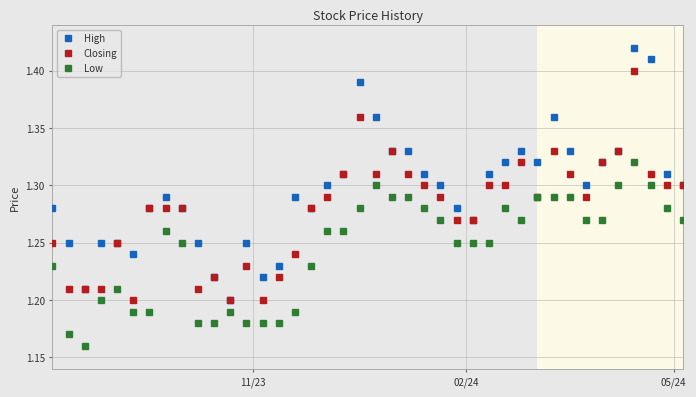

Rank the series by their maximum value, from highest to lowest.

High, Closing, Low